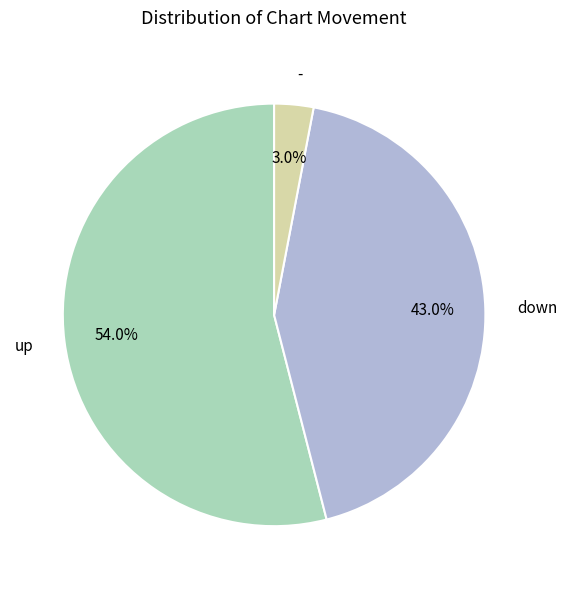

What is the largest slice in the pie chart?

up